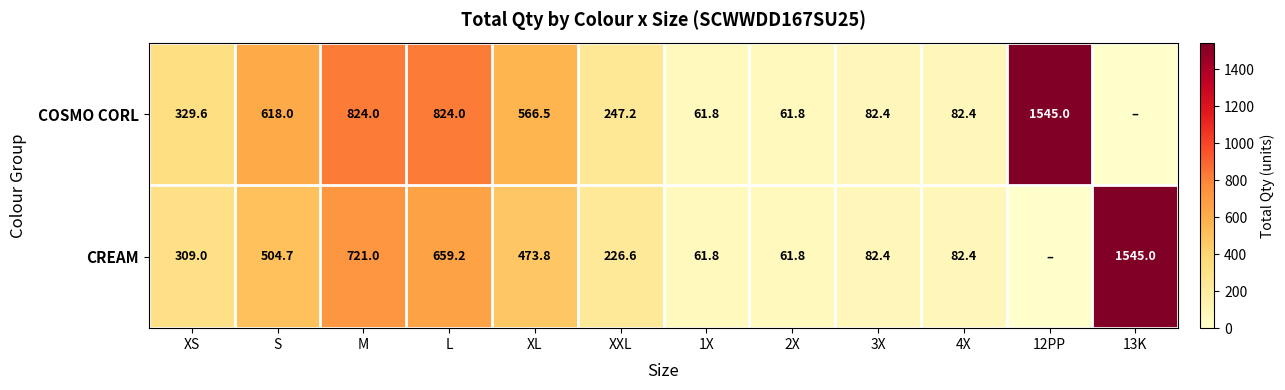

True or false: CREAM has a value of 107.9 at 1X.

False